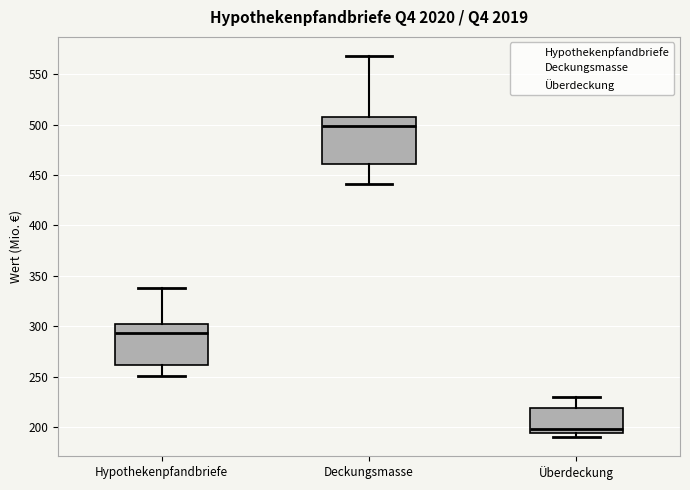

Where is the lower edge of the box for Hypothekenpfandbriefe on the y-axis? The values are not printed on the chart, so give them approximately, as read against the axis.

260